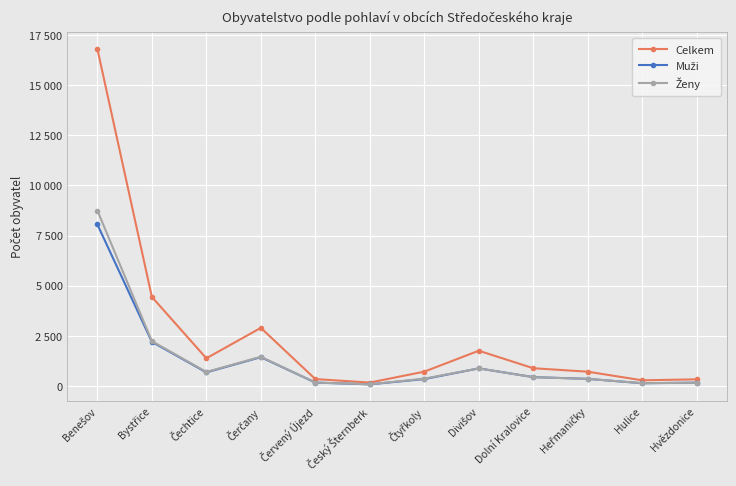

What is the sum of the Muži values at Hulice and Heřmaničky?

500